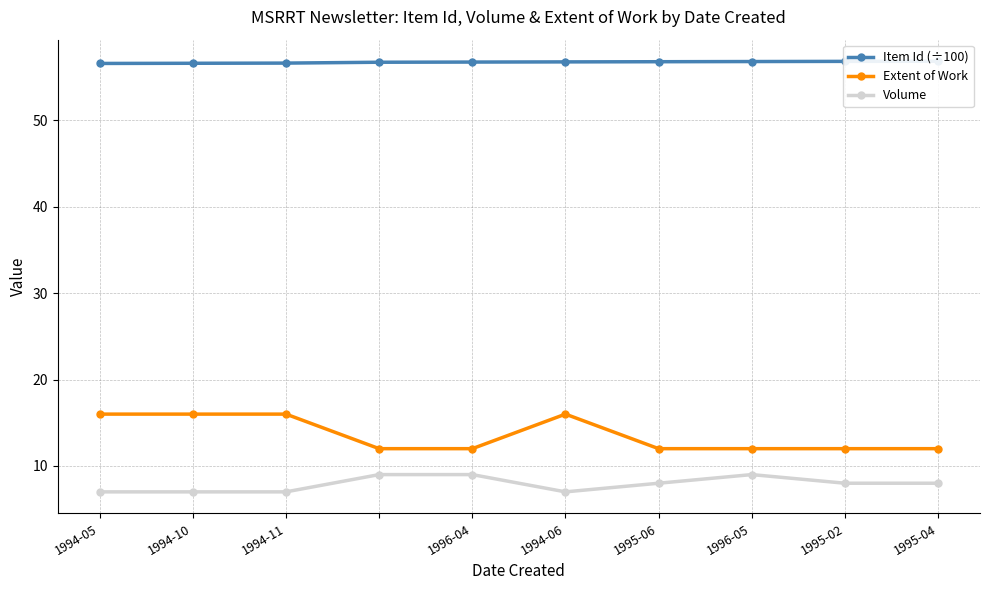

True or false: Volume and Extent of Work cross at least once.

False